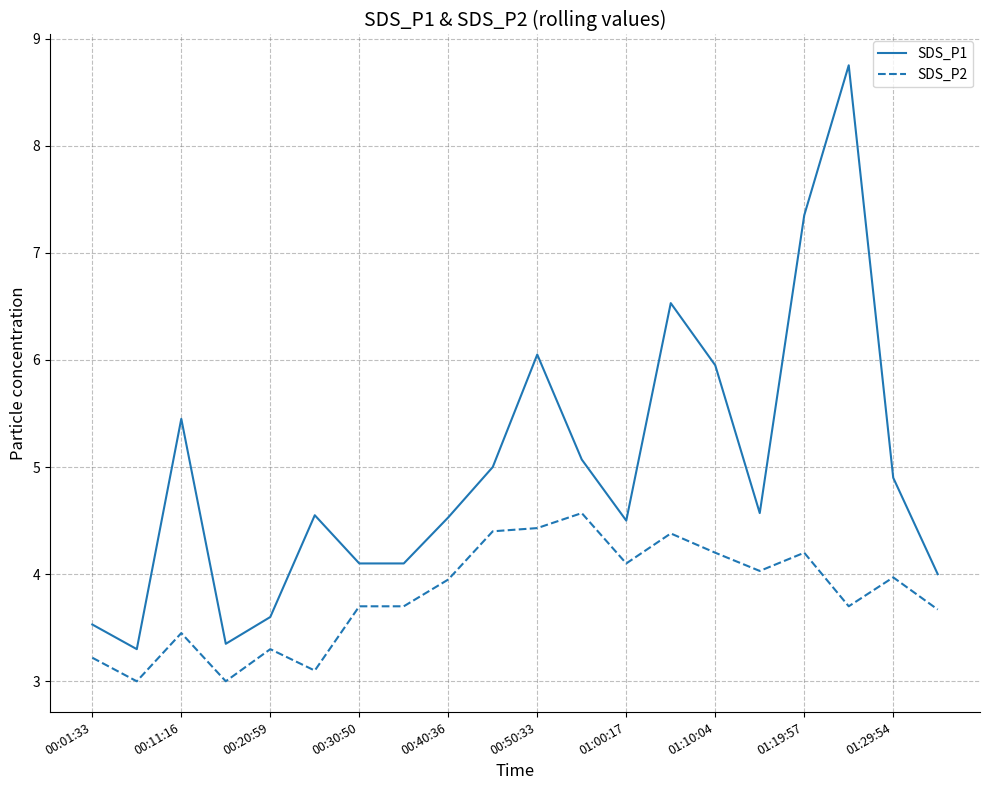

What is the difference between the maximum and minimum values in the SDS_P2 series?

1.6